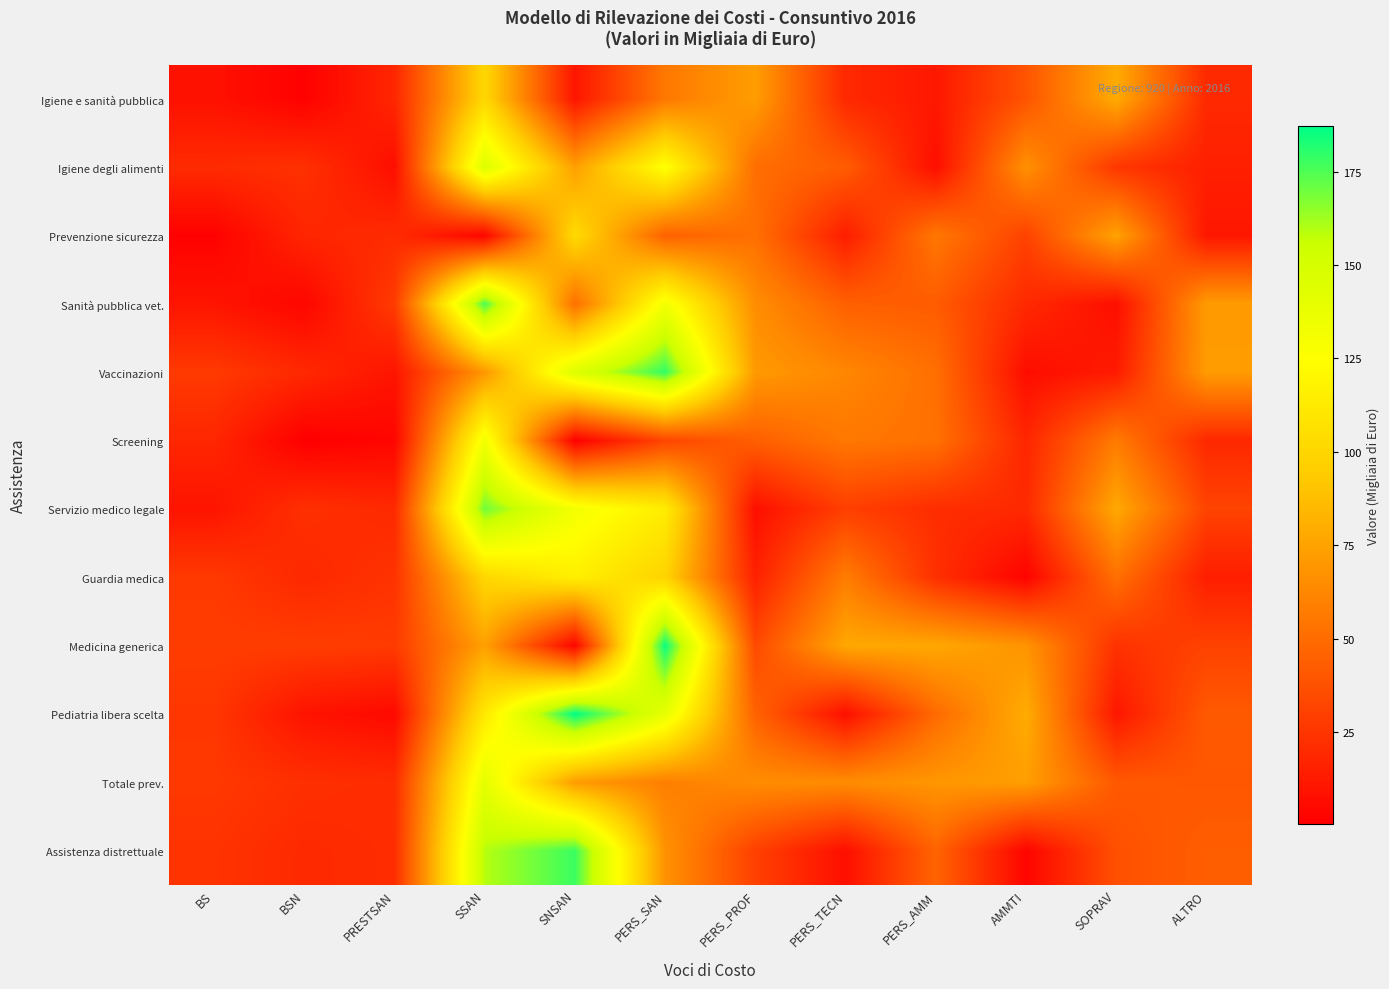

What is the greatest value displayed?

187.2